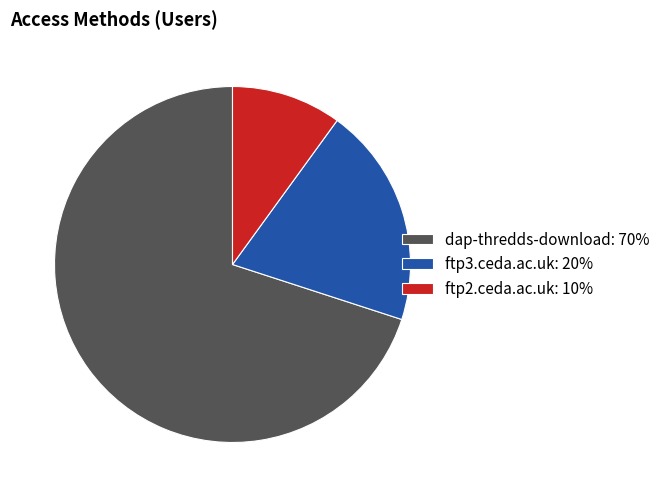

What is the largest slice in the pie chart?

dap-thredds-download